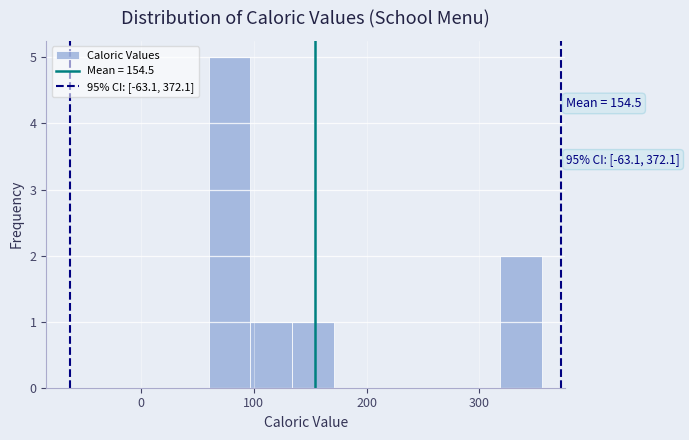

Read against the x-axis, roughly where is the centre of the tallest bar?

80